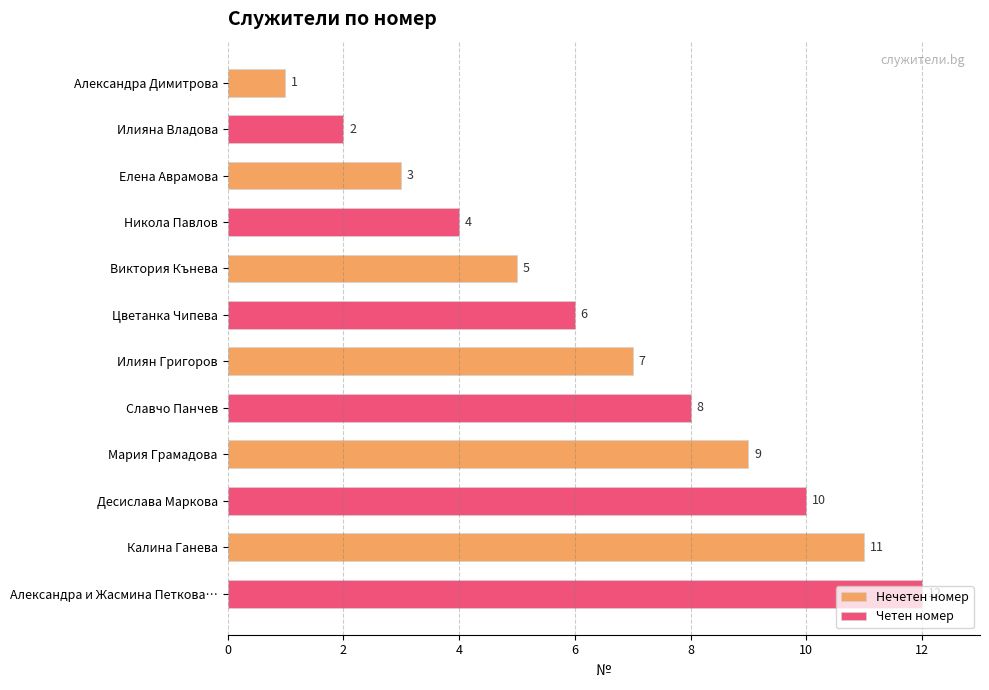

At which label does Нечетен номер reach its peak?

Калина Ганева